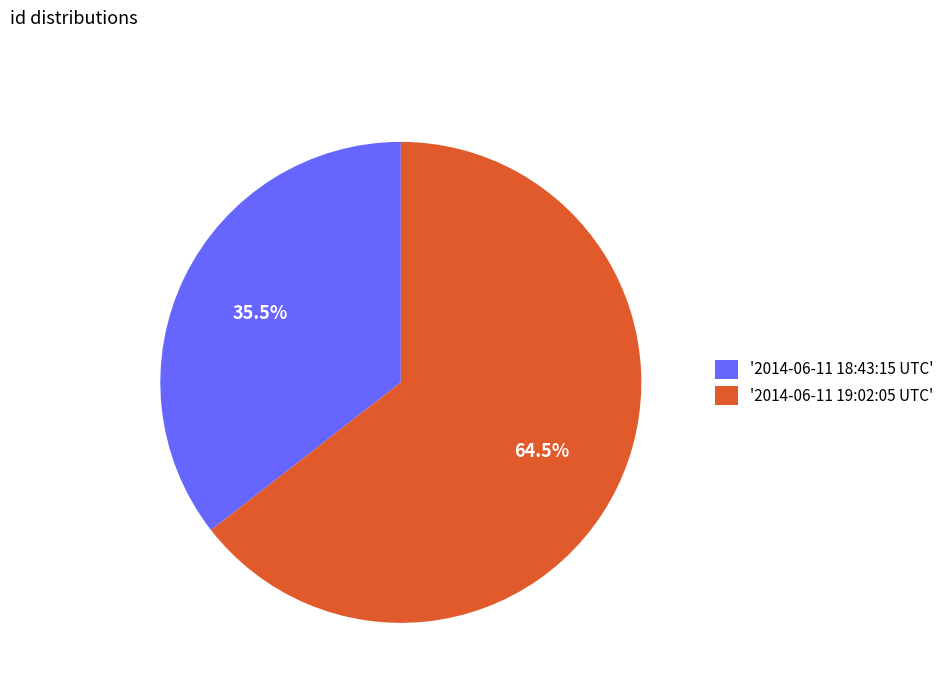

Which has a higher value, '2014-06-11 18:43:15 UTC' or '2014-06-11 19:02:05 UTC'?

'2014-06-11 19:02:05 UTC'